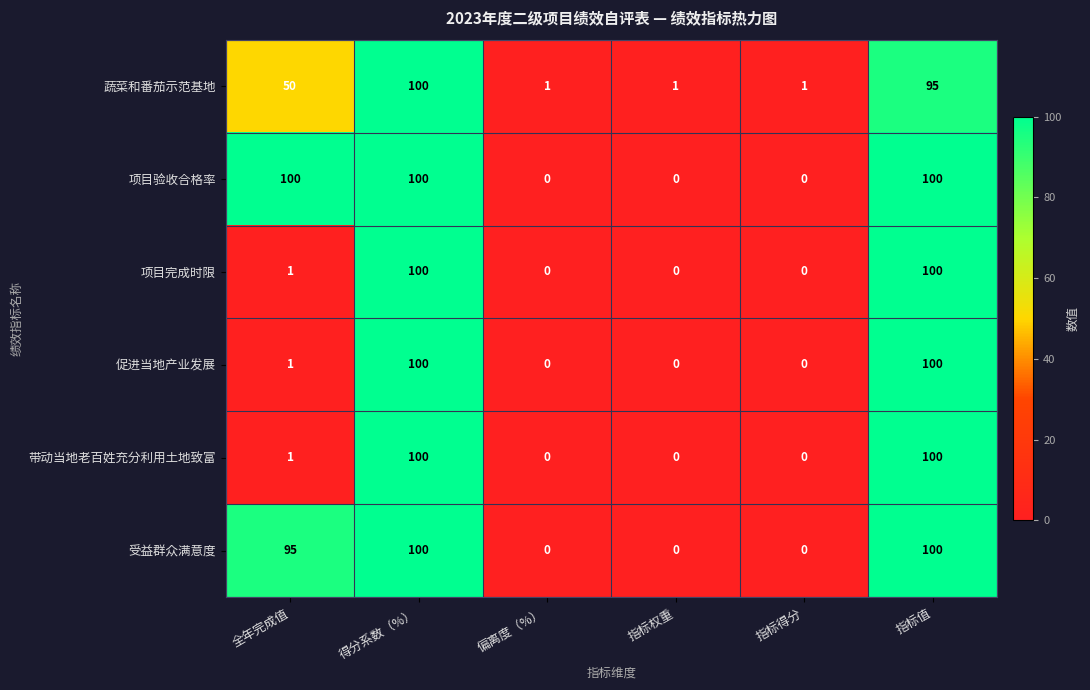

How many 项目验收合格率 values are between 0 and 100?

6